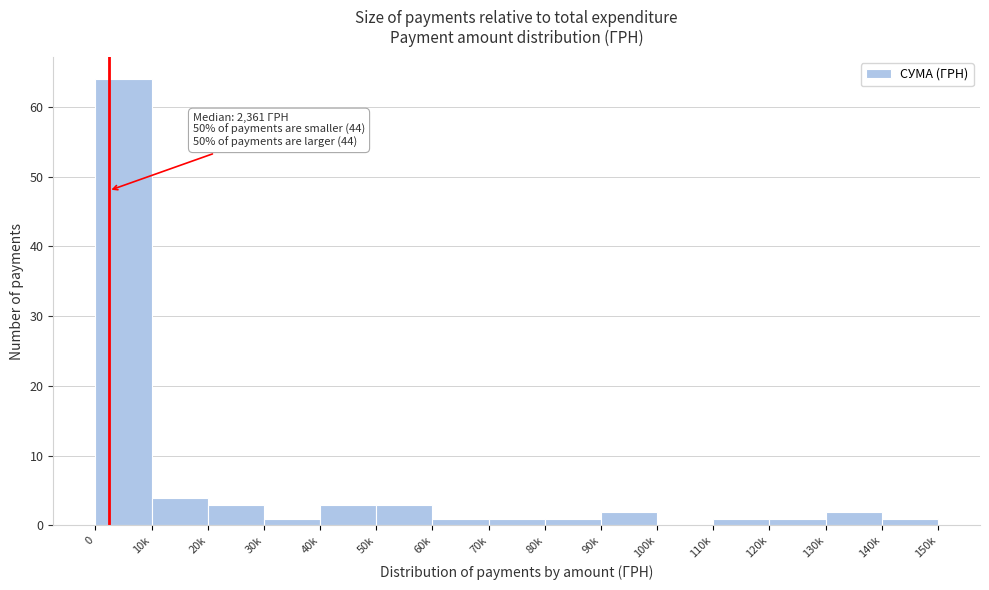

Reading left to right, extract all data points from this chart.

0=64	10k=4	20k=3	30k=1	40k=3	50k=3	60k=1	70k=1	80k=1	90k=2	100k=0	110k=1	120k=1	130k=2	140k=1